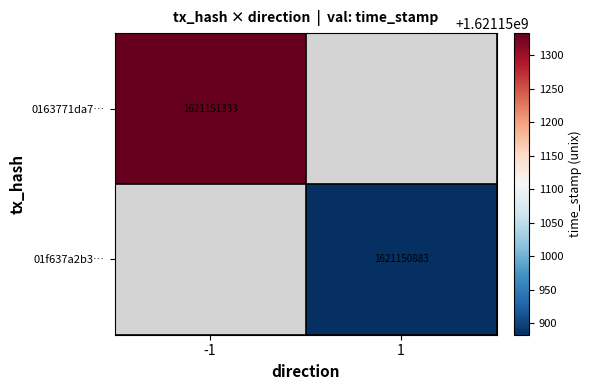

The 01f637a2b379da7e807f8dcb752ba2e6fda8730 series shows 1 at direction. True or false?

True